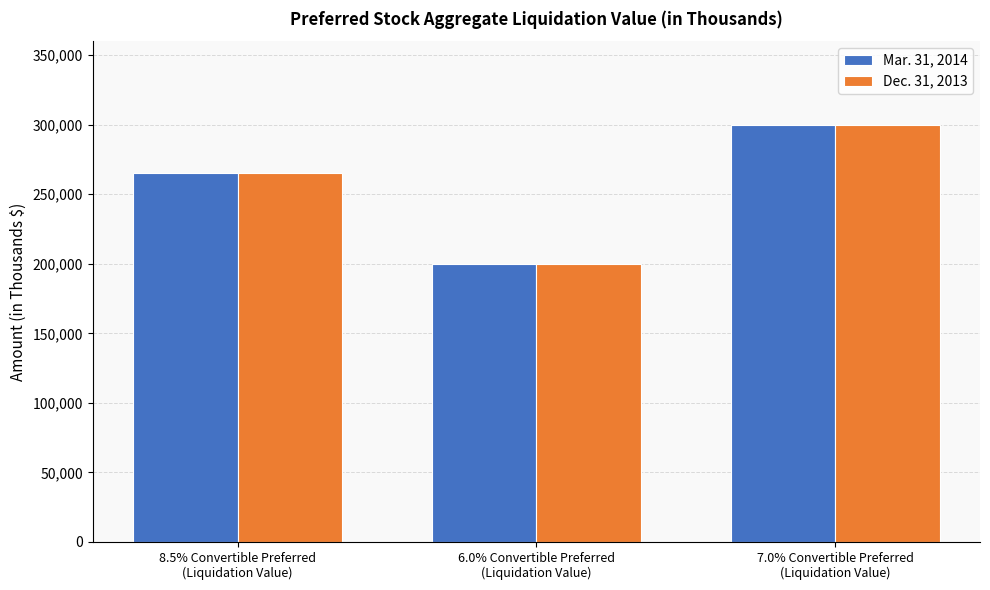

What is the difference between the maximum and minimum values in the Dec. 31, 2013 series?

100000